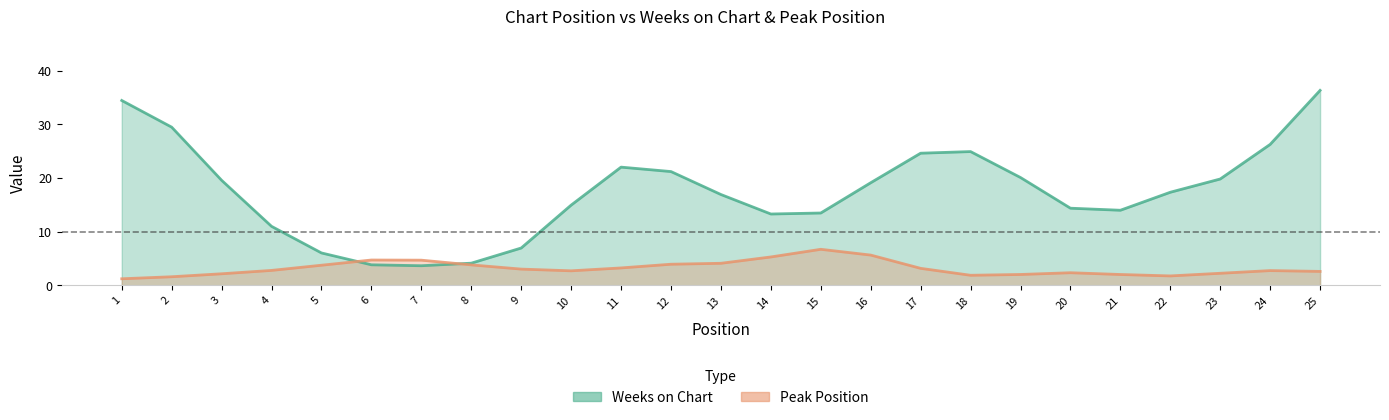

Which has a higher value, 1 or 13?

1